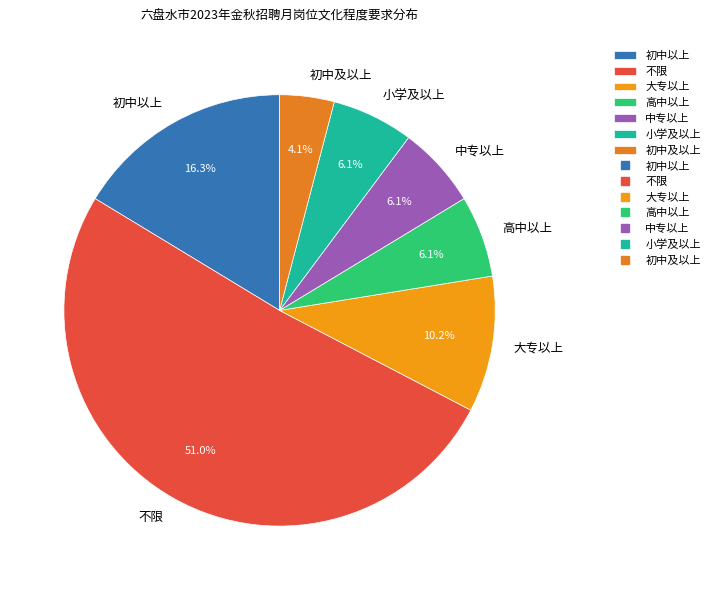

Is the sum of 初中以上 and 高中以上 greater than half?

No